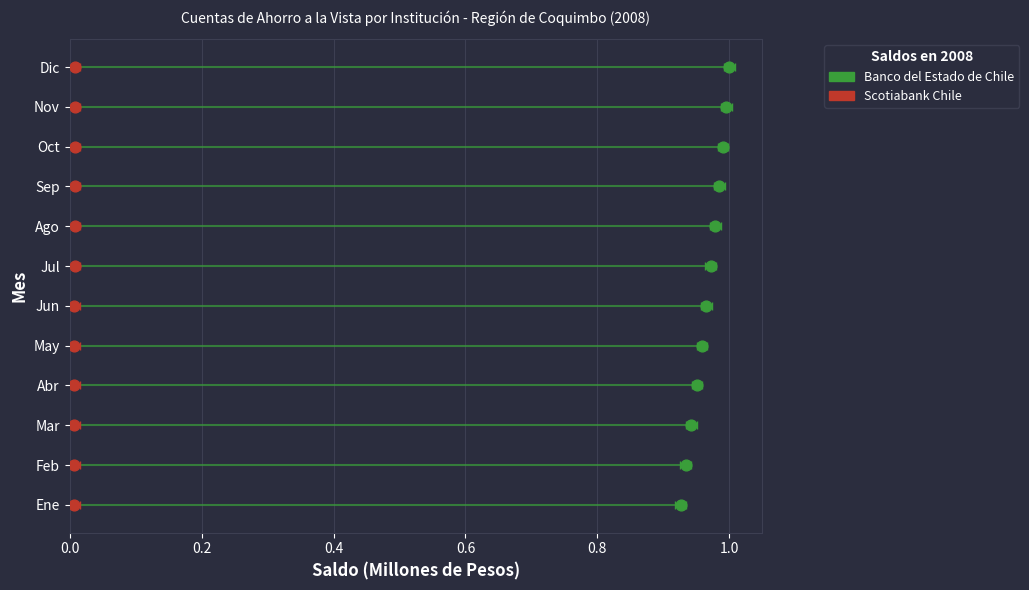

Which series contains the highest Y value?

Banco del Estado de Chile